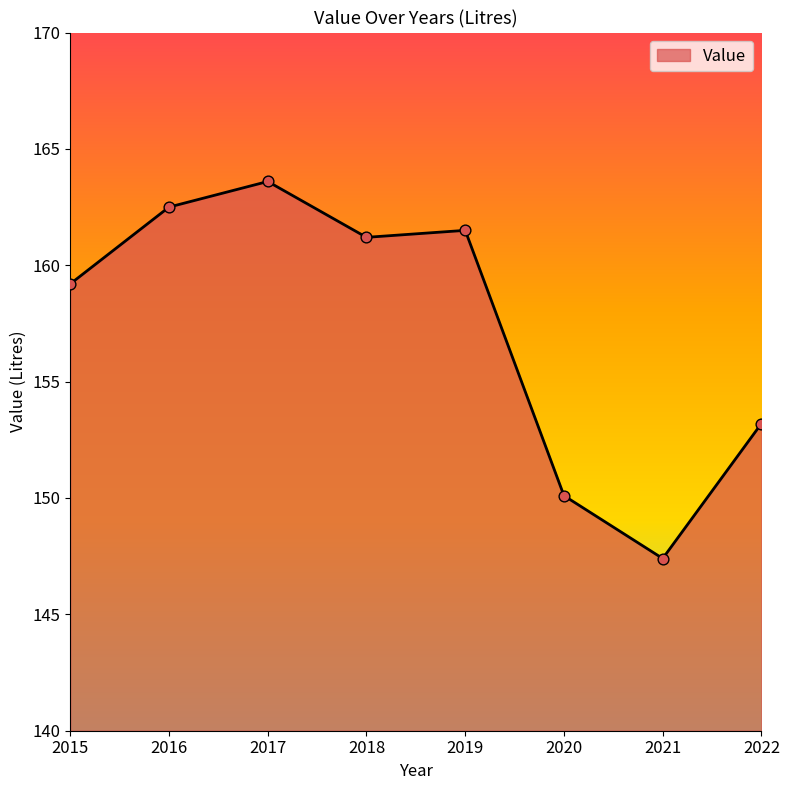

What is the change in value from 2020 to 2022?

+3.1